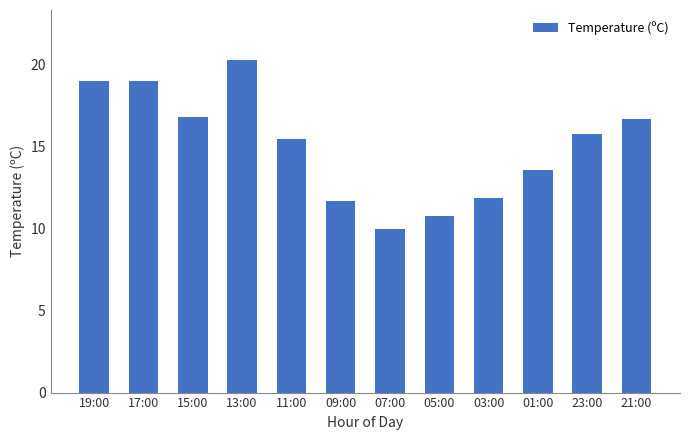

Reading left to right, transcribe all the data shown in this chart.

19:00=19.0	17:00=19.0	15:00=16.8	13:00=20.3	11:00=15.5	09:00=11.7	07:00=10.0	05:00=10.8	03:00=11.9	01:00=13.6	23:00=15.8	21:00=16.7